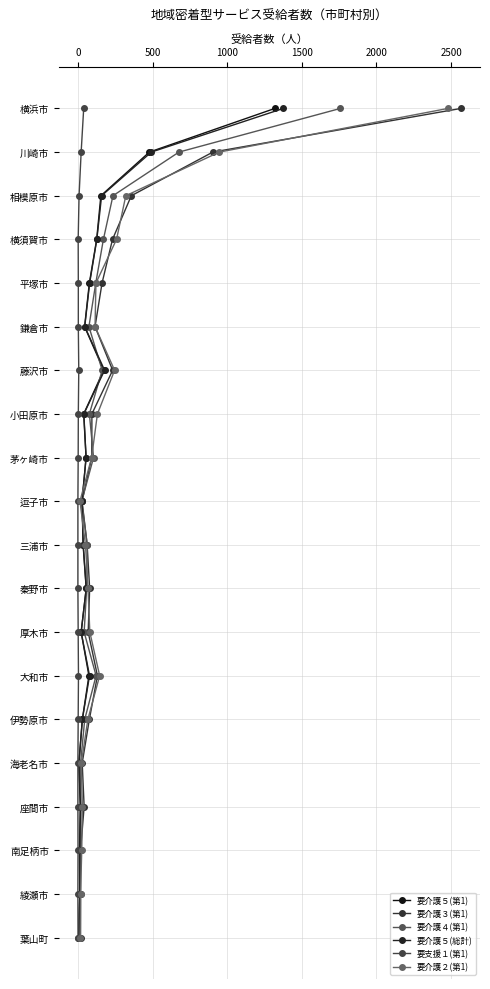

The 要支援１(第1) series shows 9 at 0. True or false?

True